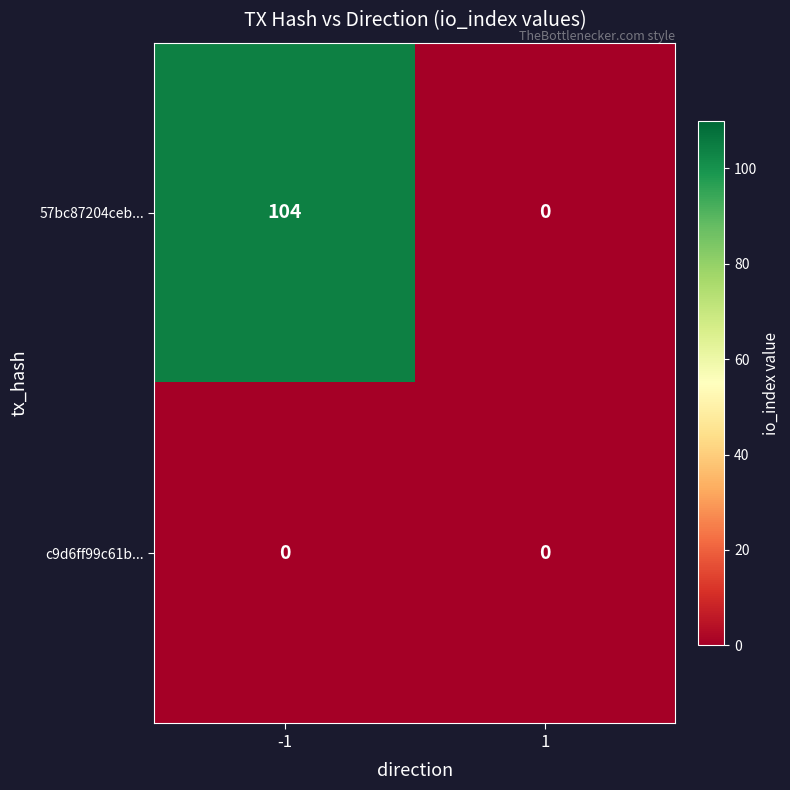

What is the approximate value of 57bc87204ceb... at -1, to the nearest 5?

105